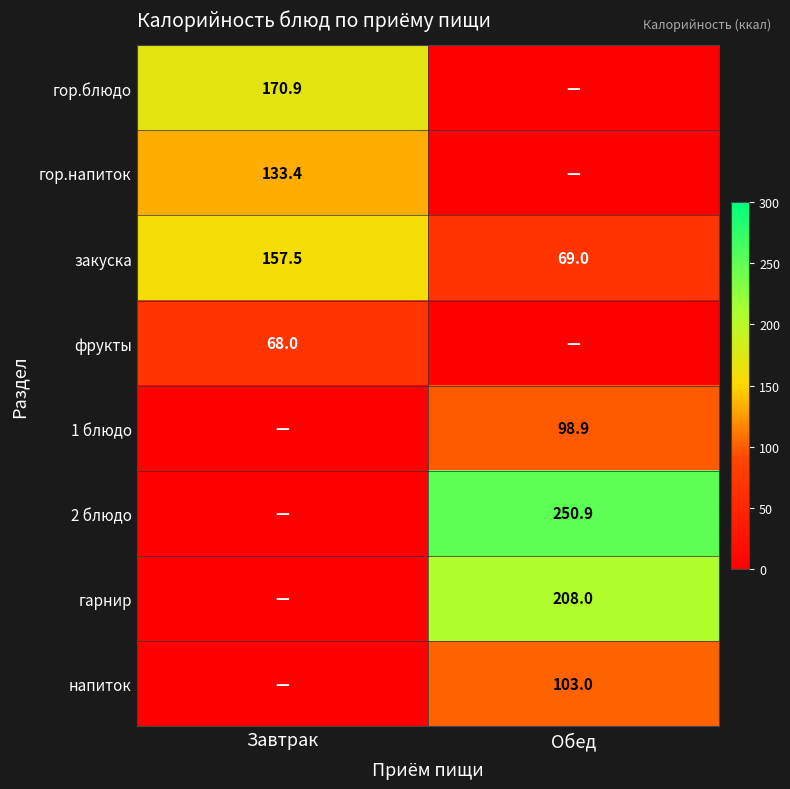

What is the sum of the закуска values at Завтрак and Обед?

226.5